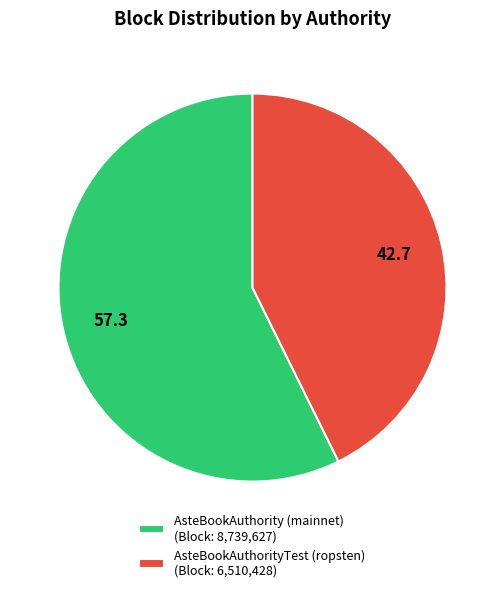

Is there a majority slice in this chart?

Yes